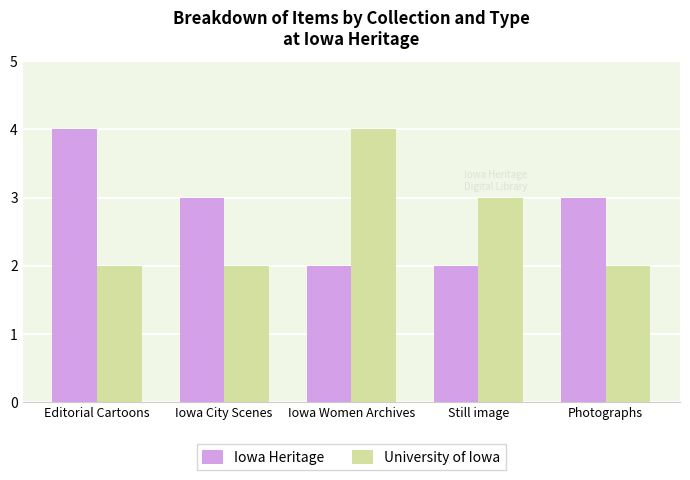

What position from the right is Iowa Women Archives?

3